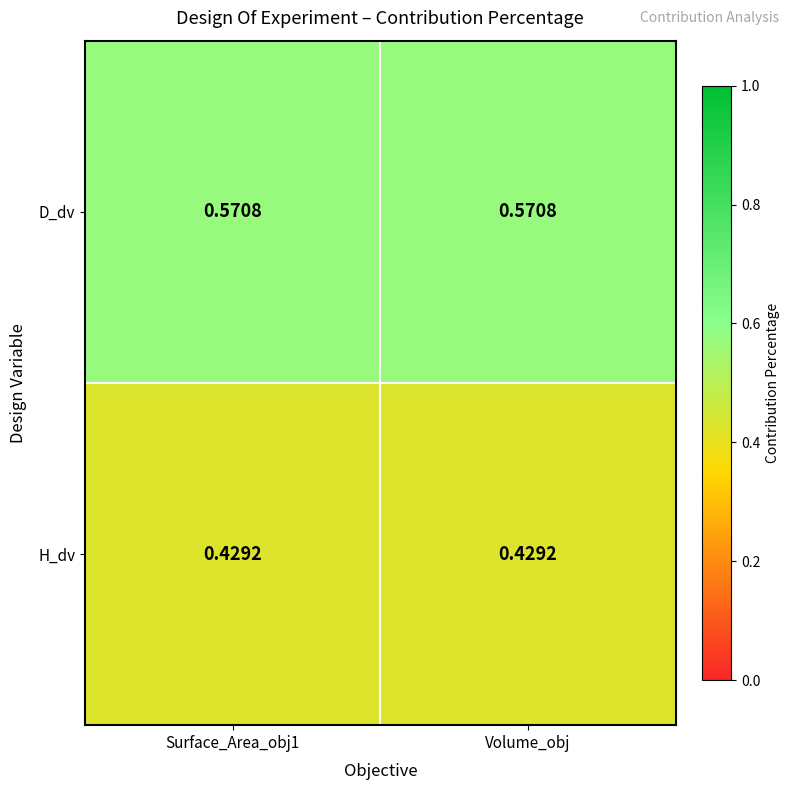

Is the value of H_dv at Volume_obj greater than the value of D_dv at Surface_Area_obj1?

No